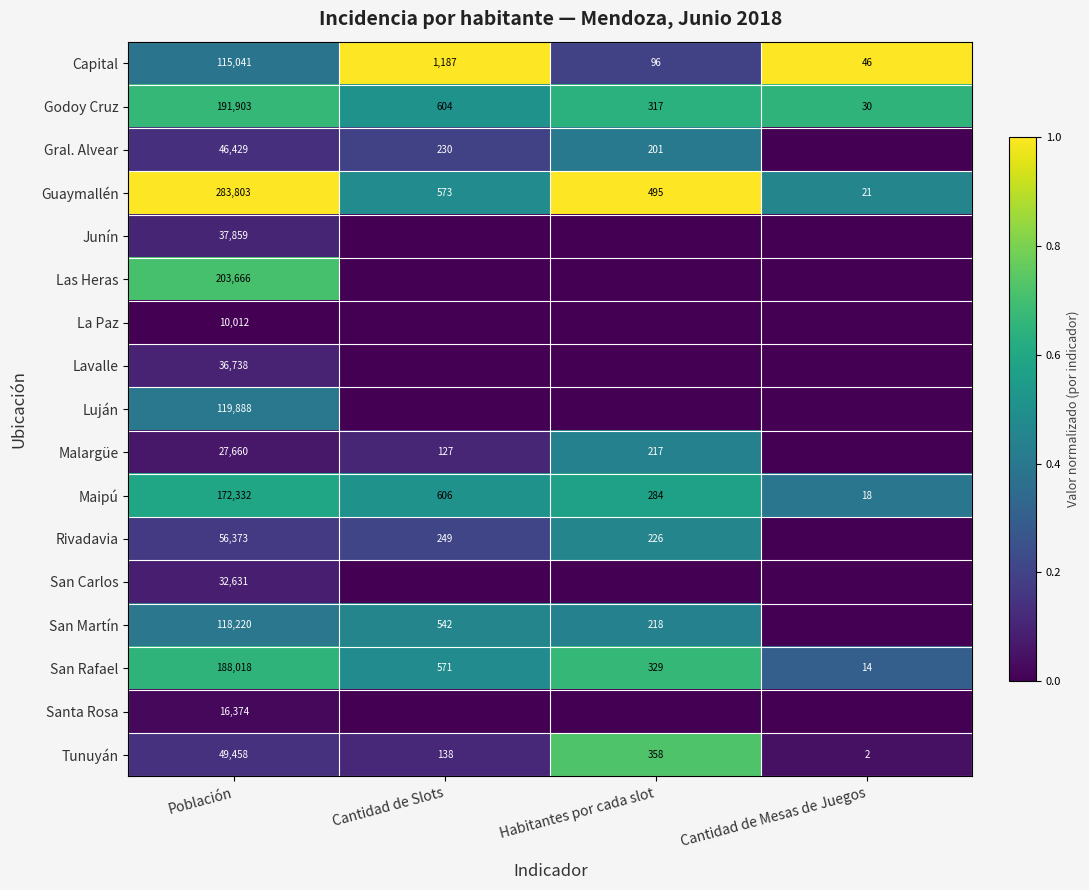

Where is San Rafael nearest to the value 94016?

Cantidad de Slots